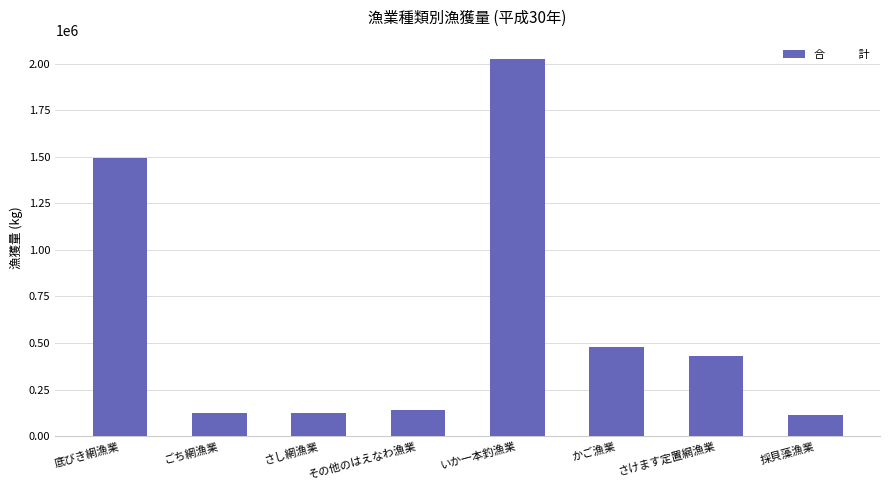

Are the bars grouped side by side (vs. stacked)?

No